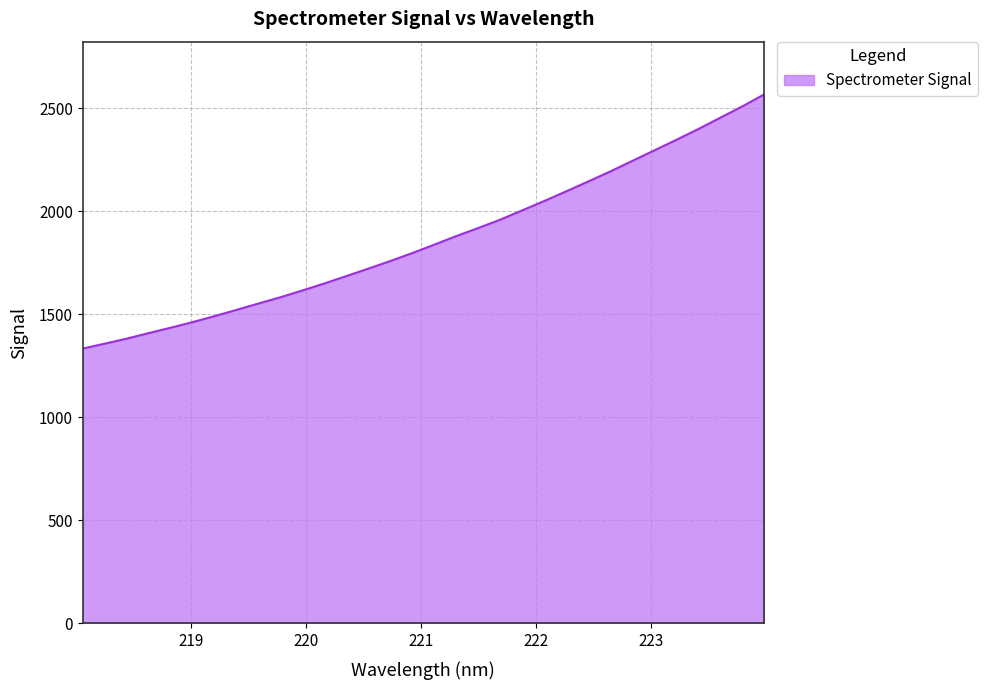

What is the maximum value shown in the chart?

2566.1